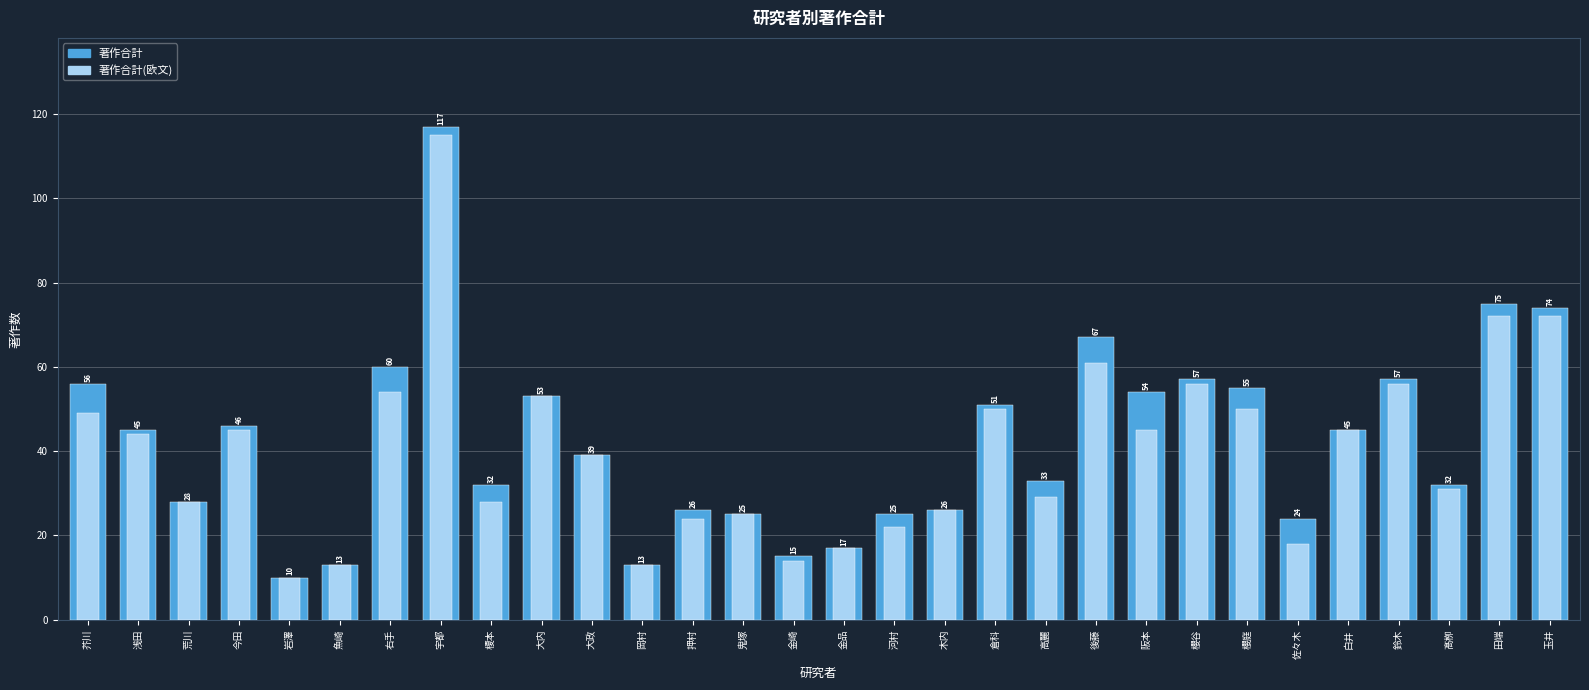

Which series has the widest spread of values?

著作合計